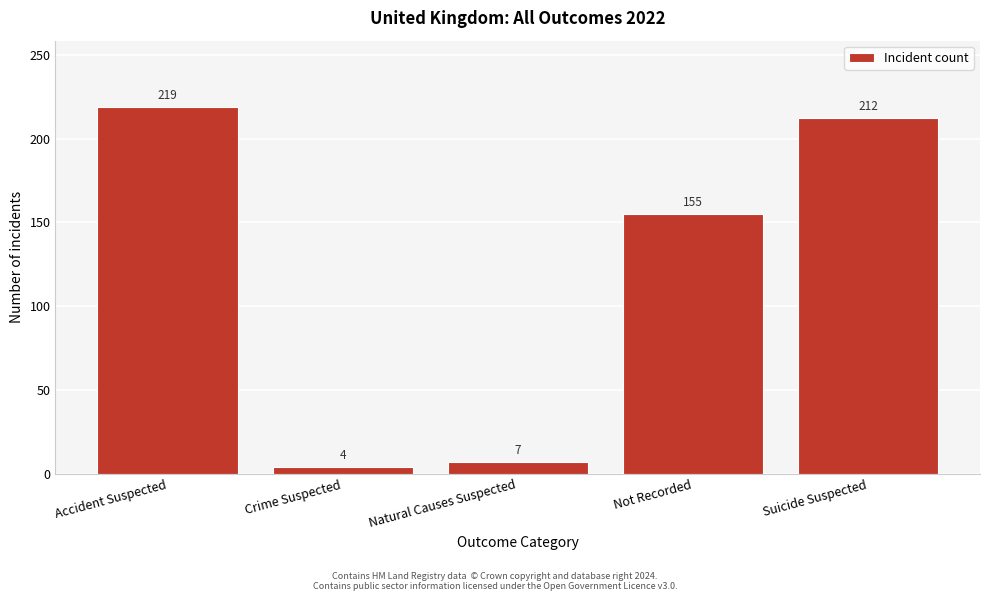

Reading right to left, list all the values displayed in this chart.

212	155	7	4	219